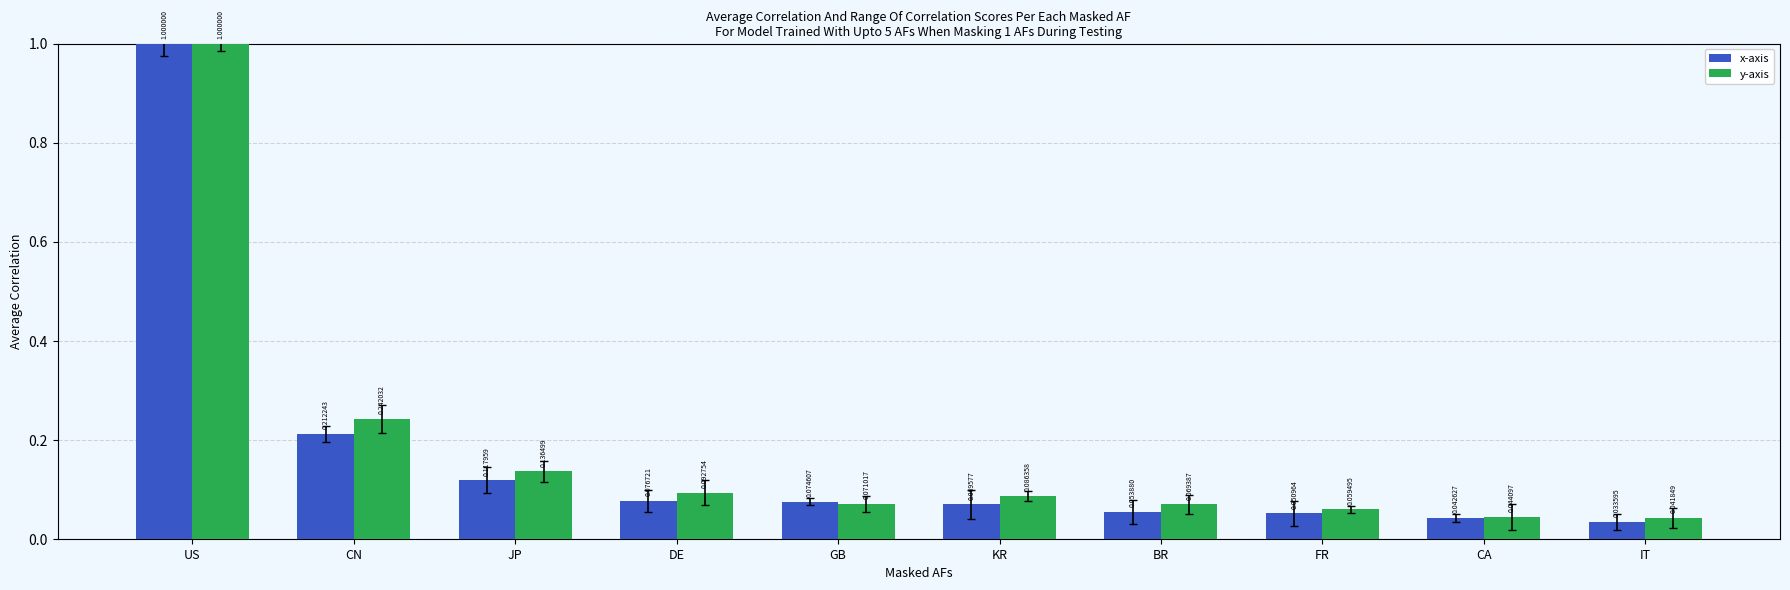

List the labels in order of x-axis value, smallest first.

IT, CA, FR, BR, KR, GB, DE, JP, CN, US